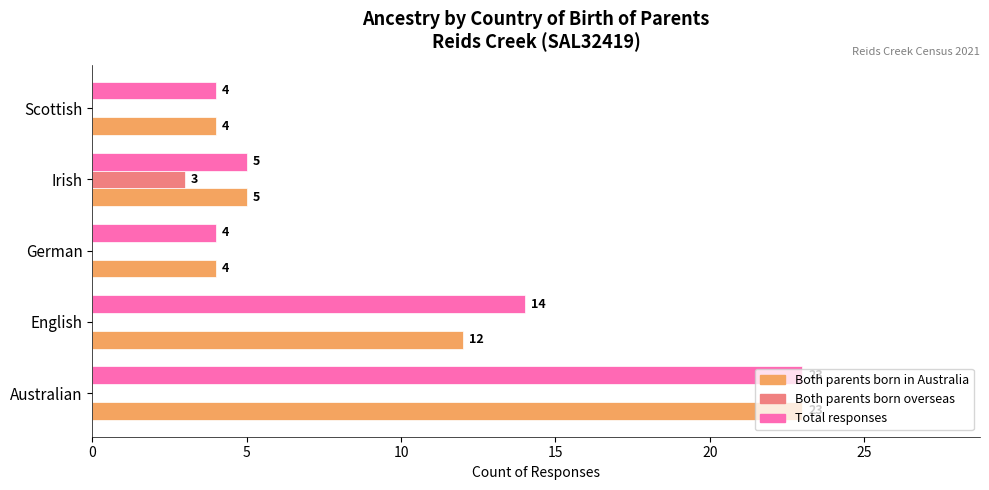

Between English and Irish, which series saw the biggest shift?

Total responses